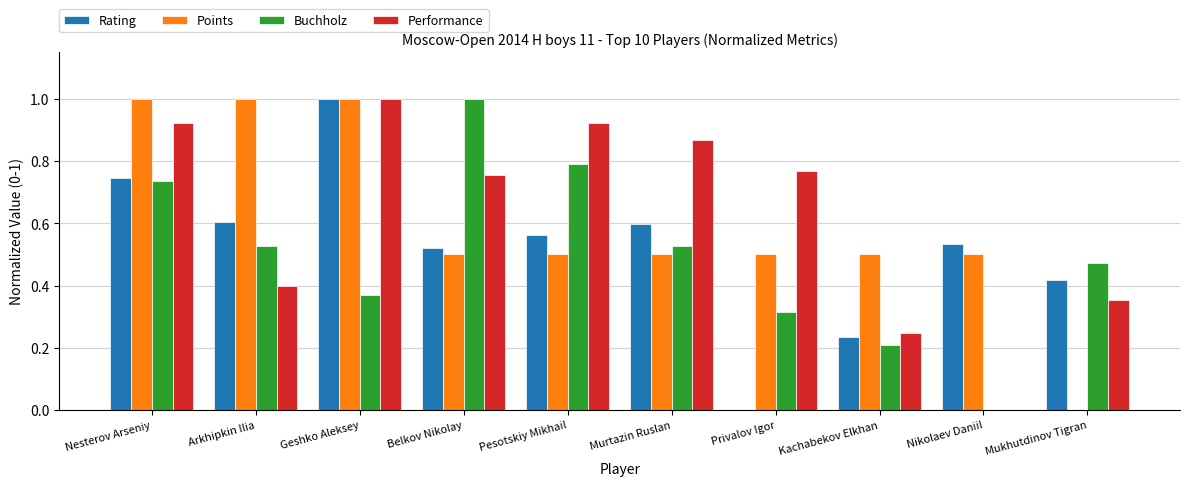

What is the total value across all series at Nesterov Arseniy?

3.4